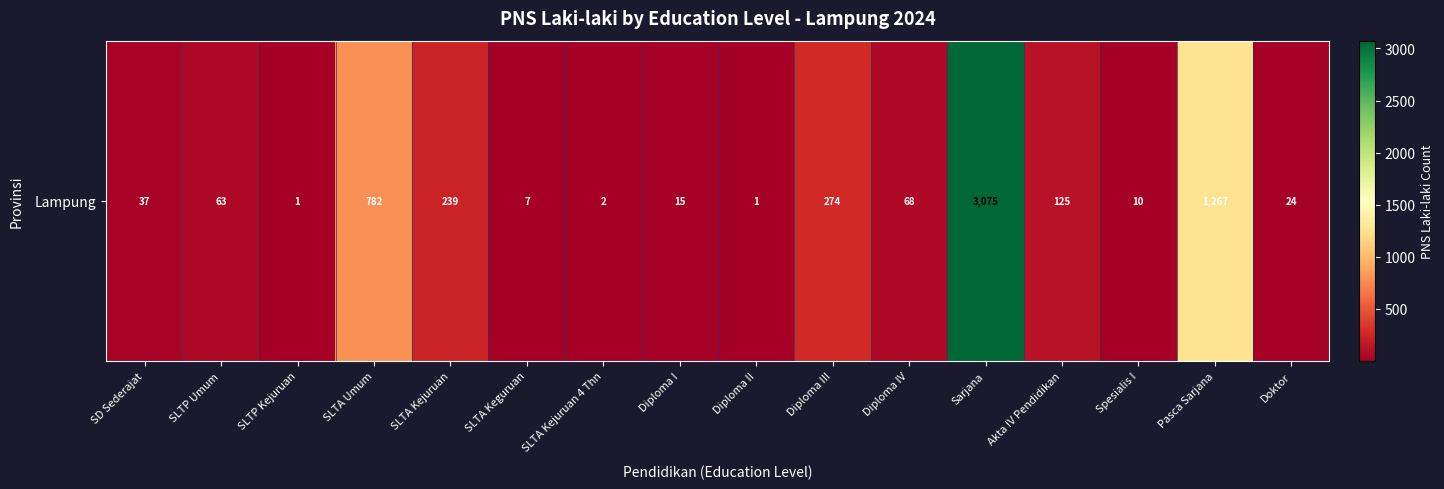

Reading left to right, transcribe all the data shown in this chart.

SD Sederajat=37	SLTP Umum=63	SLTP Kejuruan=1	SLTA Umum=782	SLTA Kejuruan=239	SLTA Keguruan=7	SLTA Kejuruan 4 Thn=2	Diploma I=15	Diploma II=1	Diploma III=274	Diploma IV=68	Sarjana=3075	Akta IV Pendidikan=125	Spesialis I=10	Pasca Sarjana=1267	Doktor=24